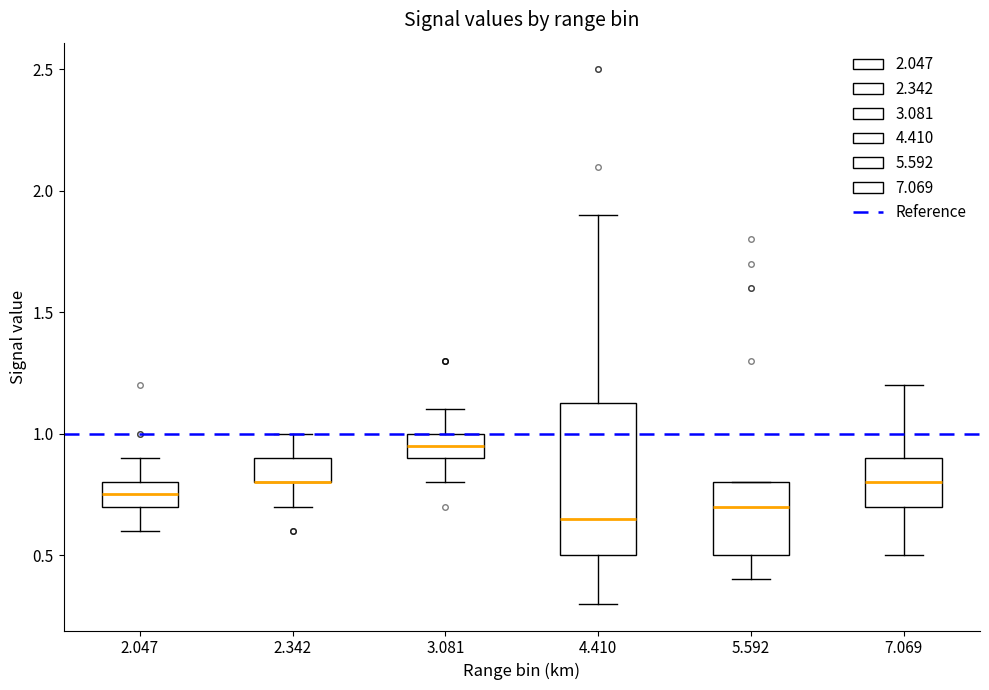

Reading left to right, transcribe this box plot: for each box, give where its median line is, the range the box spans, and where its two whiskers end, as read against the y-axis. The values are not printed on the chart, so give them approximately, as read against the axis.

2.047: median 0.75, box 0.70 to 0.80, whiskers 0.60 to 0.90
2.342: median 0.80 (drawn on the box's lower edge), box 0.80 to 0.90, whiskers 0.70 to 1.00
3.081: median 0.95, box 0.90 to 1.00, whiskers 0.80 to 1.10
4.410: median 0.65, box 0.50 to 1.15, whiskers 0.30 to 1.90
5.592: median 0.70, box 0.50 to 0.80, whiskers 0.40 to 0.80
7.069: median 0.80, box 0.70 to 0.90, whiskers 0.50 to 1.20